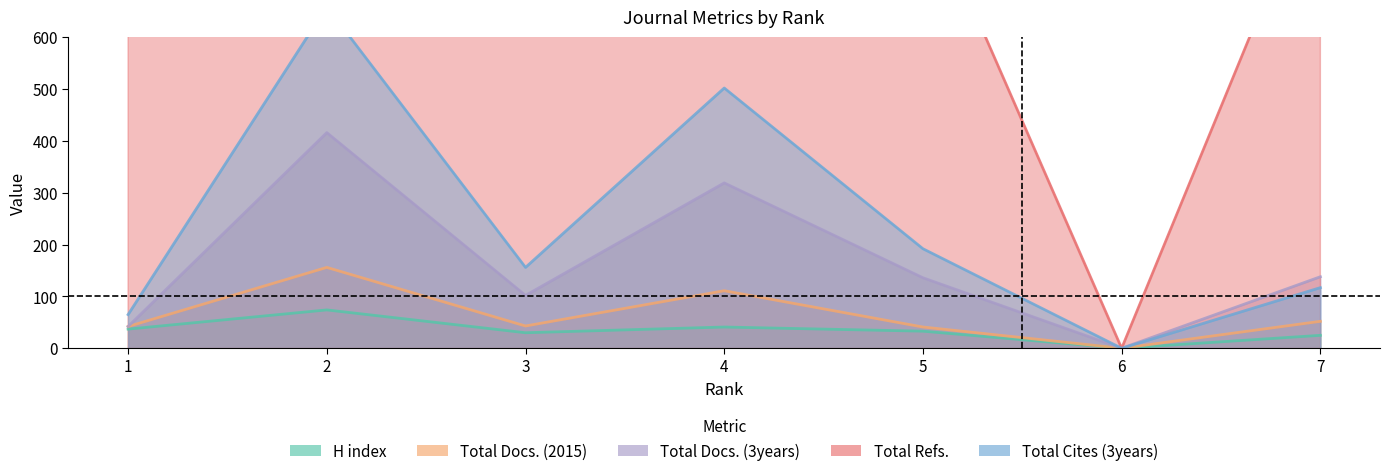

What is the sum of all Total Docs. (2015) values?

445